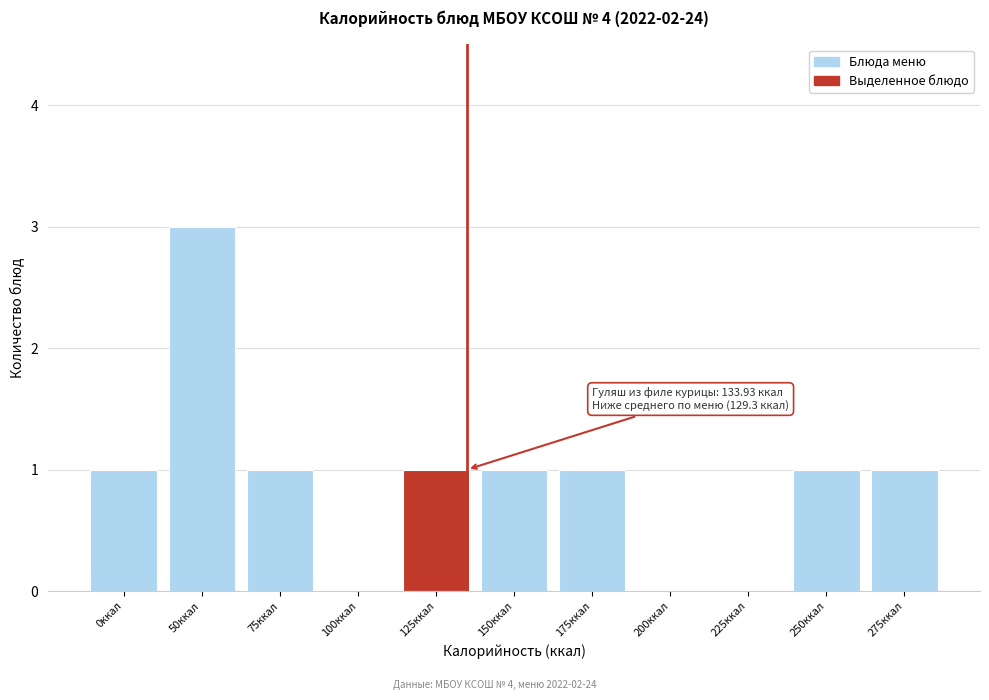

Reading left to right, transcribe all the data shown in this chart.

0ккал=1	50ккал=3	75ккал=1	100ккал=0	125ккал=1	150ккал=1	175ккал=1	200ккал=0	225ккал=0	250ккал=1	275ккал=1